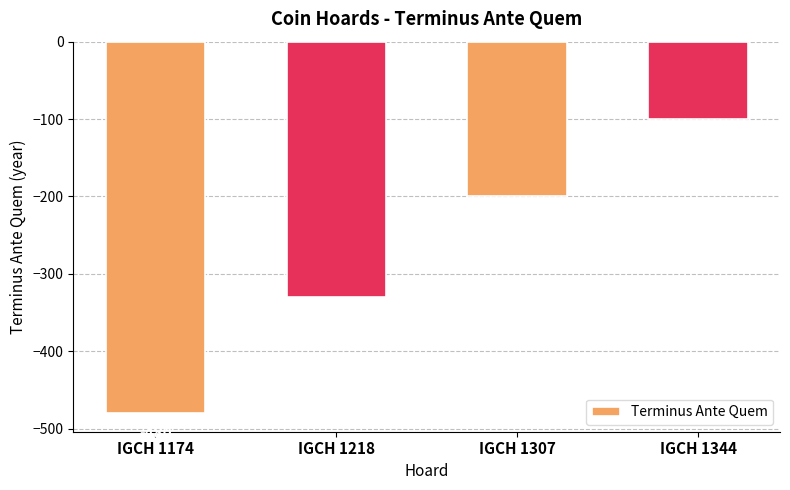

What is the difference between the maximum and second lowest values?

230